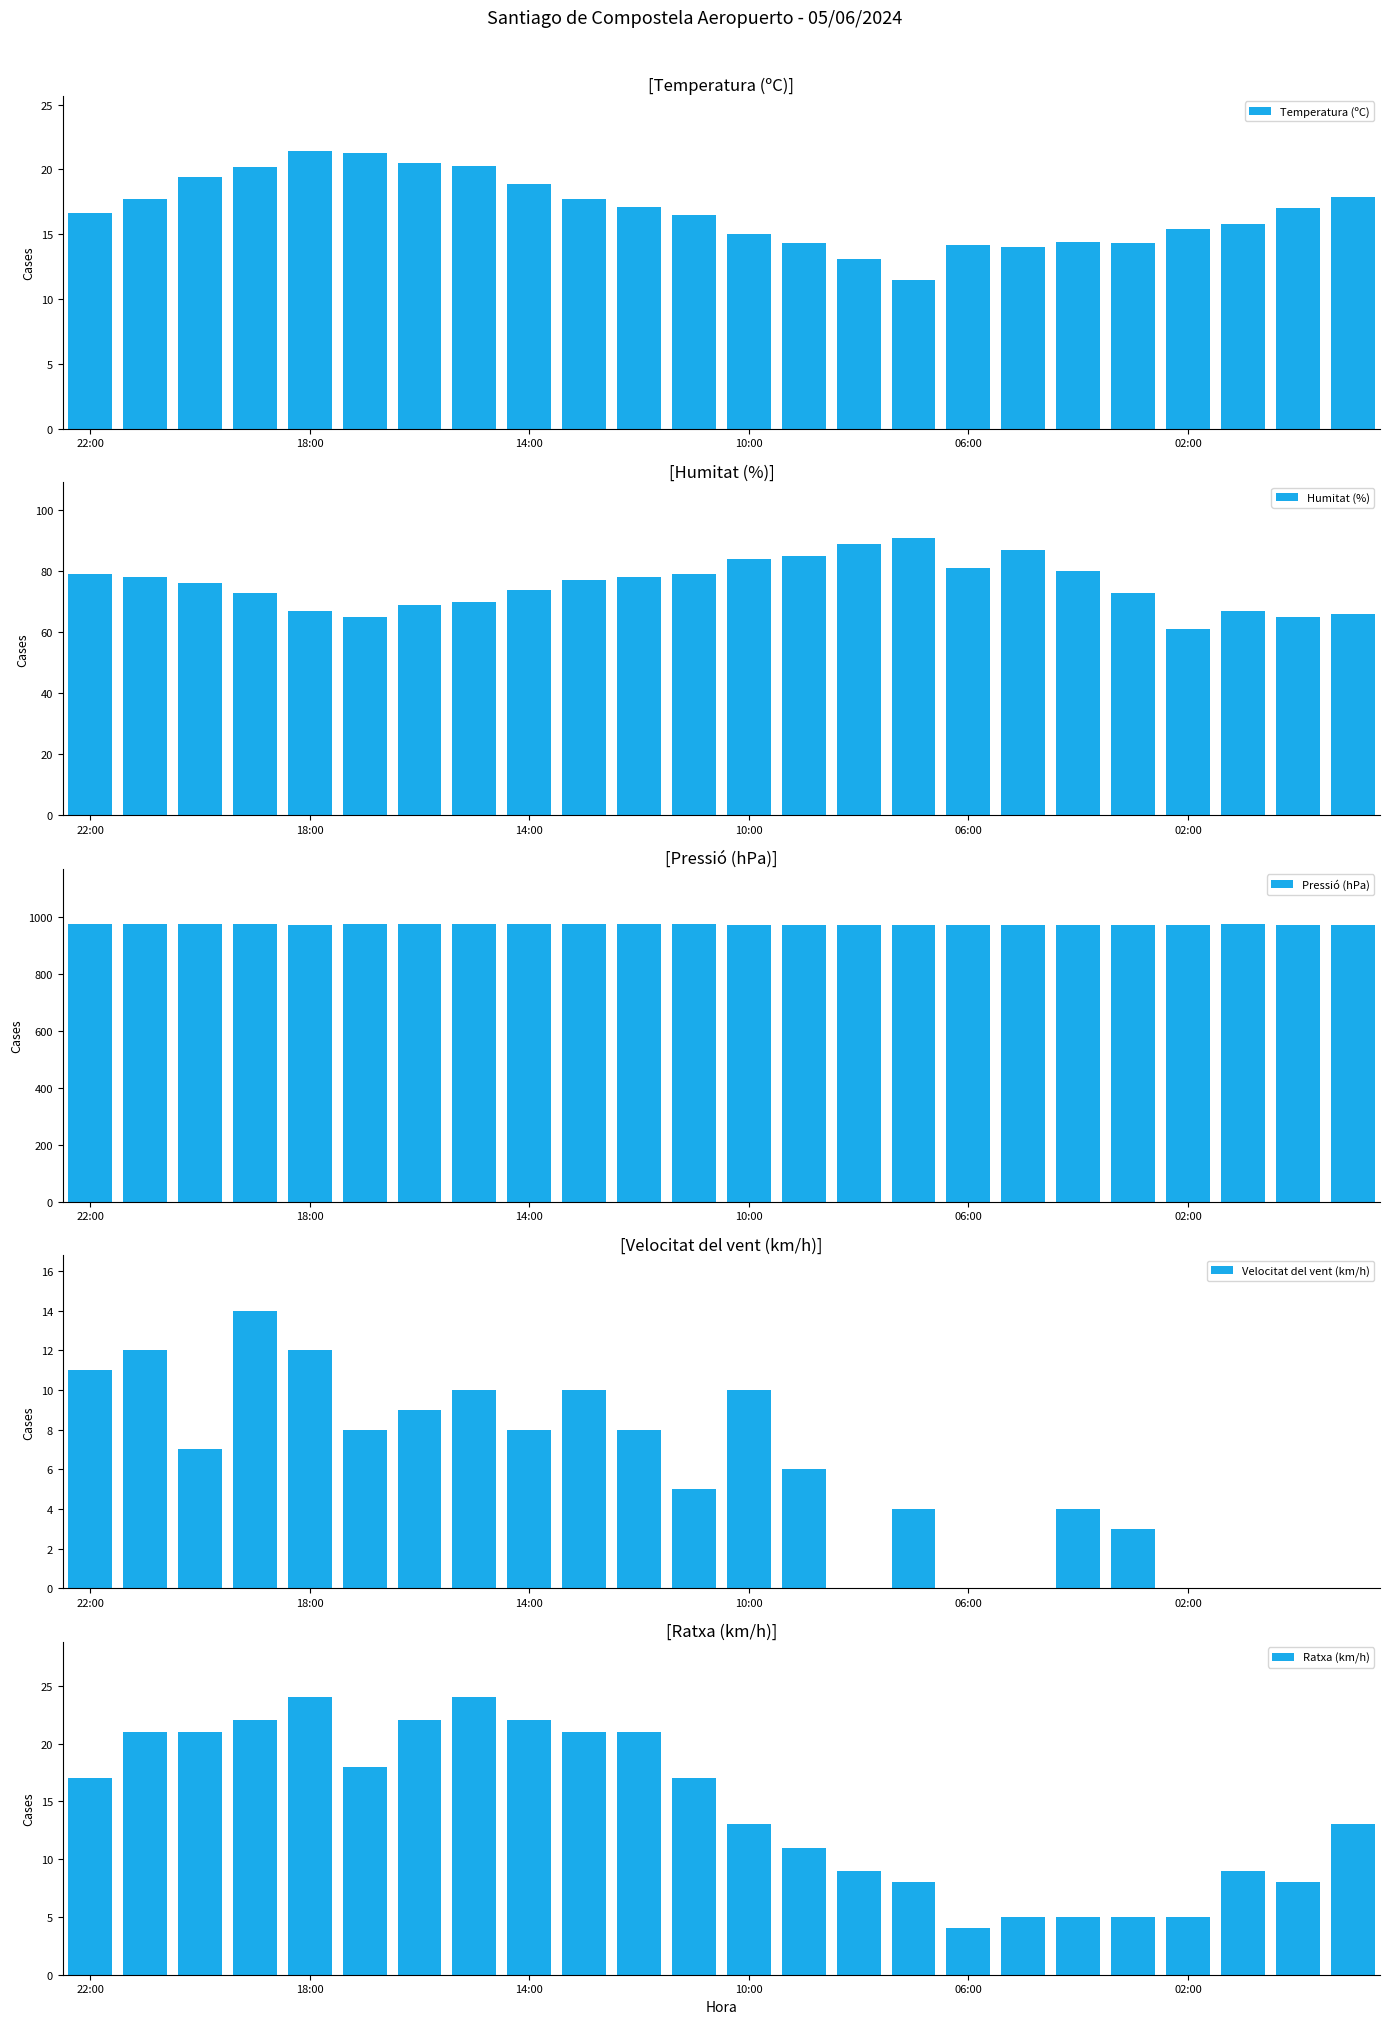

Which series has the largest total across all categories?

Pressió (hPa)